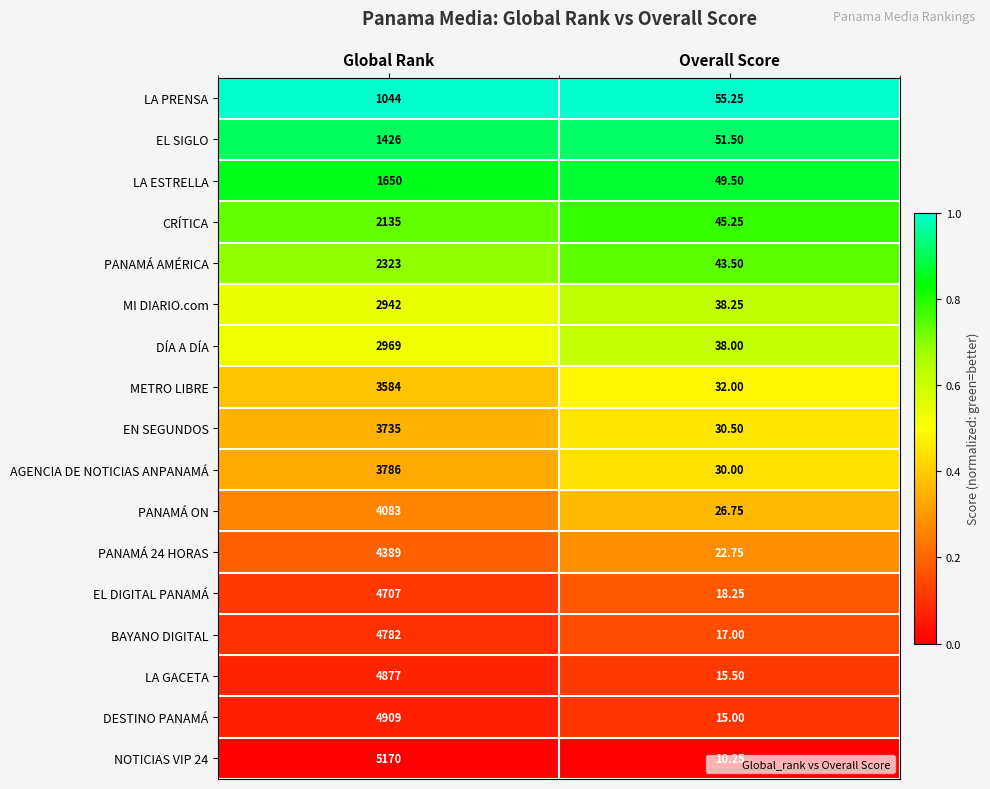

Rank the categories by DESTINO PANAMÁ value from highest to lowest.

Global Rank, Overall Score